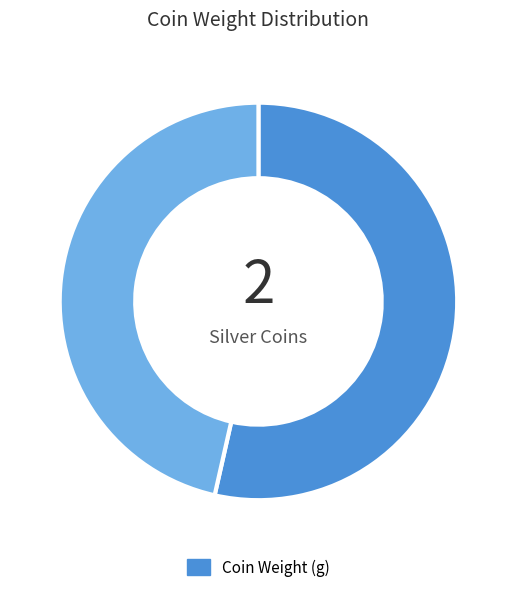

Is there a majority slice in this chart?

Yes